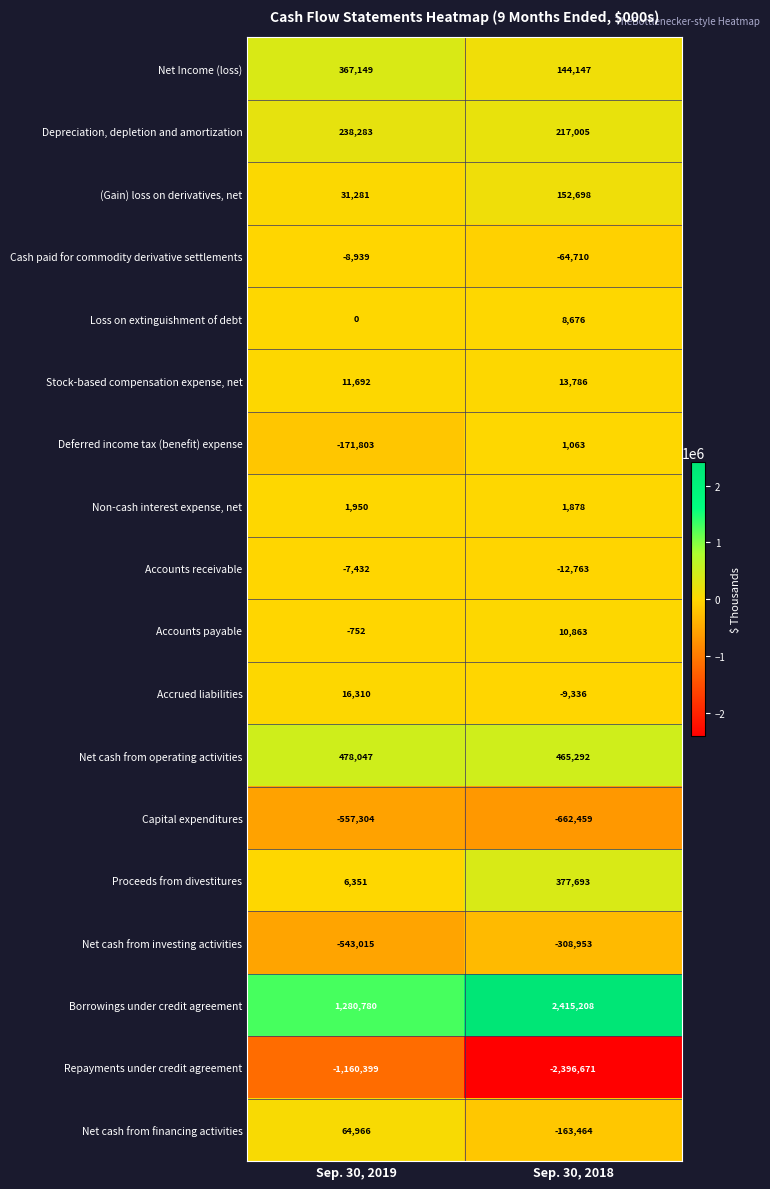

How many distinct data groups are displayed?

18